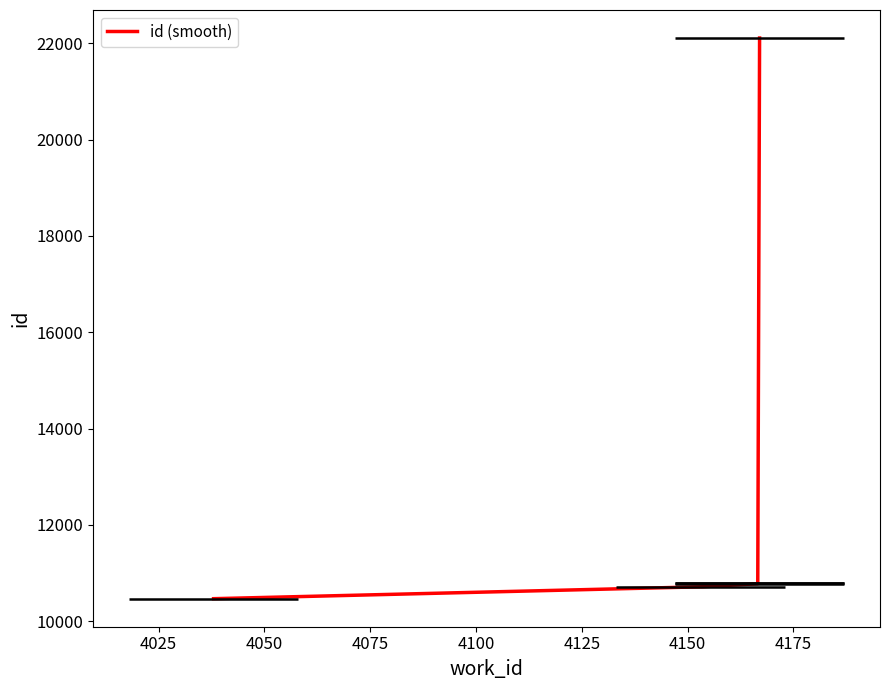

List the labels in order of value, smallest first.

4038, 4153, 4167, 4167, 4167, 4167